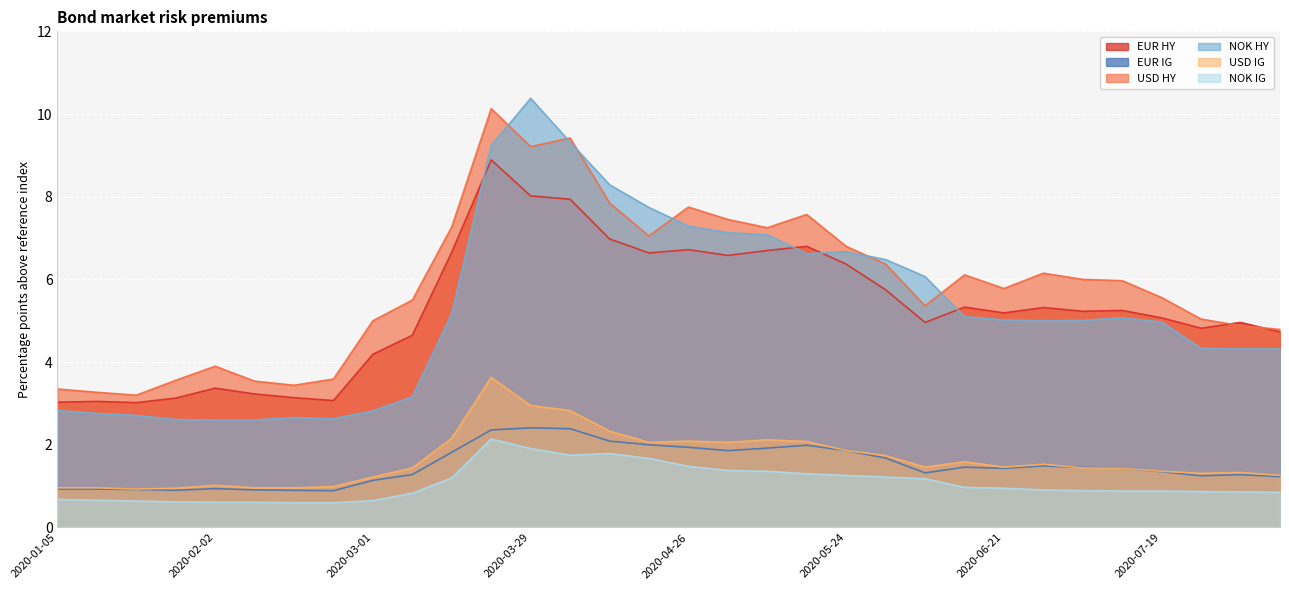

At which label does NOK HY reach its peak?

2020-03-29